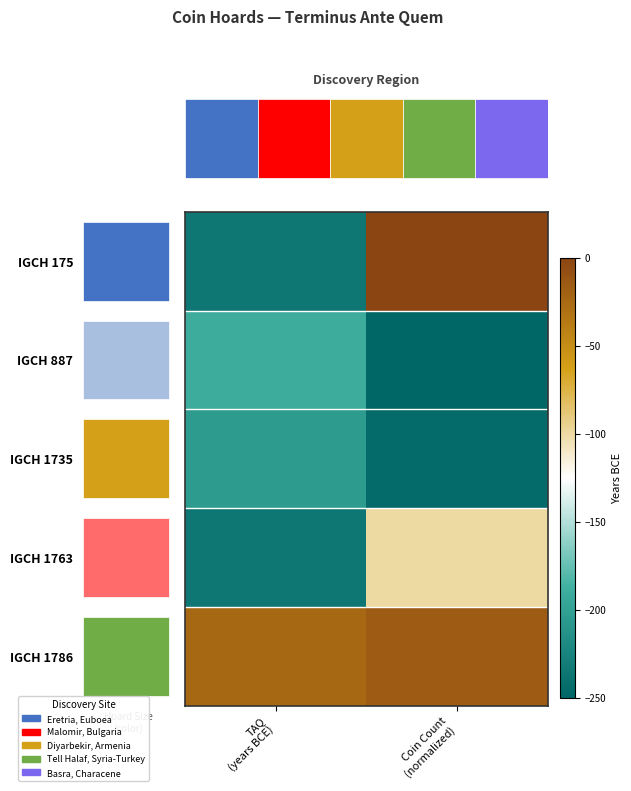

Is it true that IGCH 1735 equals -244.5 at Coin Count (normalized)?

True